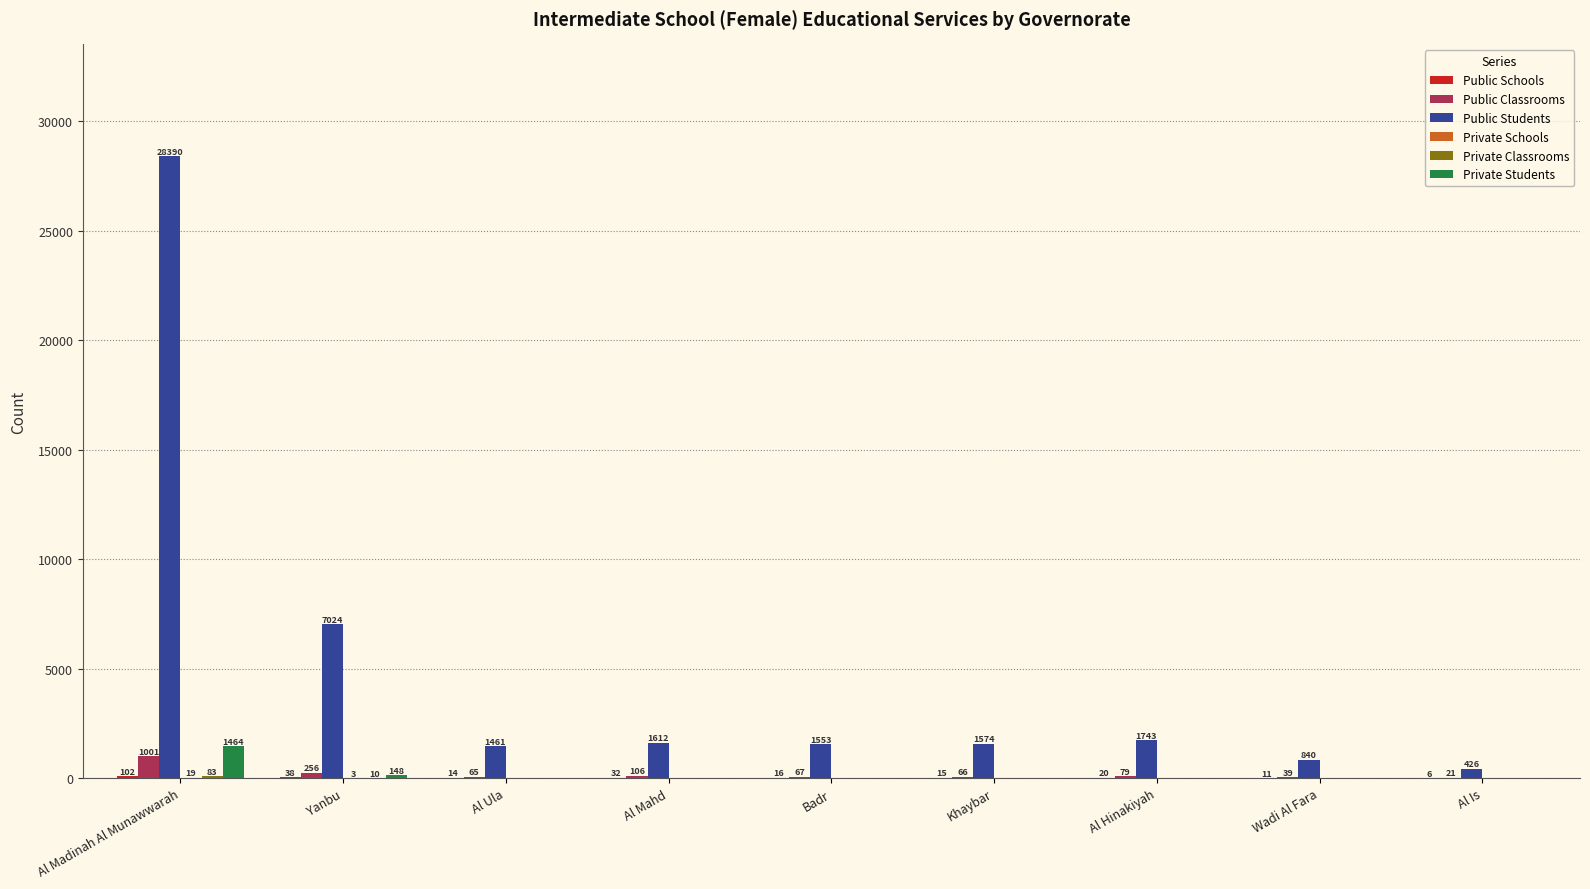

At which label does Public Classrooms reach its peak?

Al Madinah Al Munawwarah